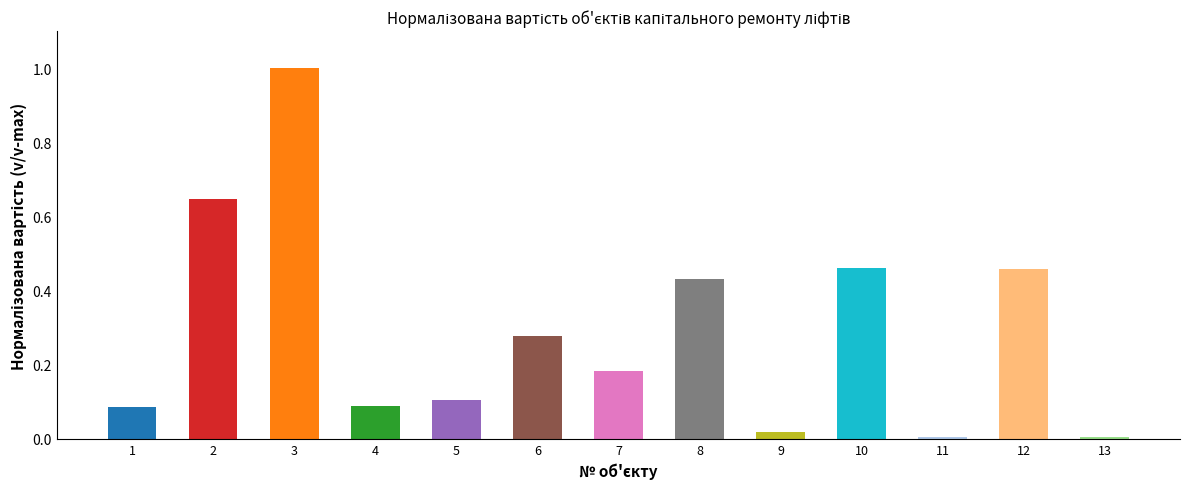

The chart shows a value of 0.2 at 2. True or false?

False